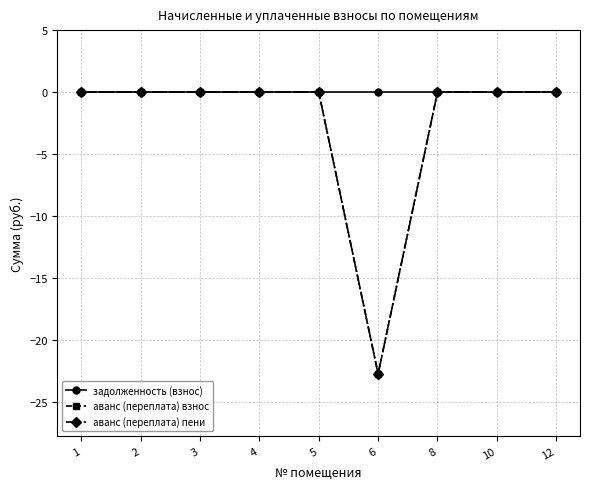

Rank the series at 2 from lowest to highest value.

задолженность (взнос), аванс (переплата) взнос, аванс (переплата) пени